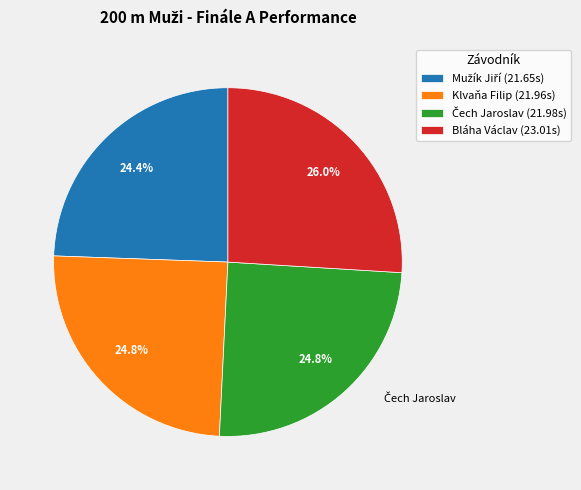

Is there any slice that represents more than half of the pie?

No